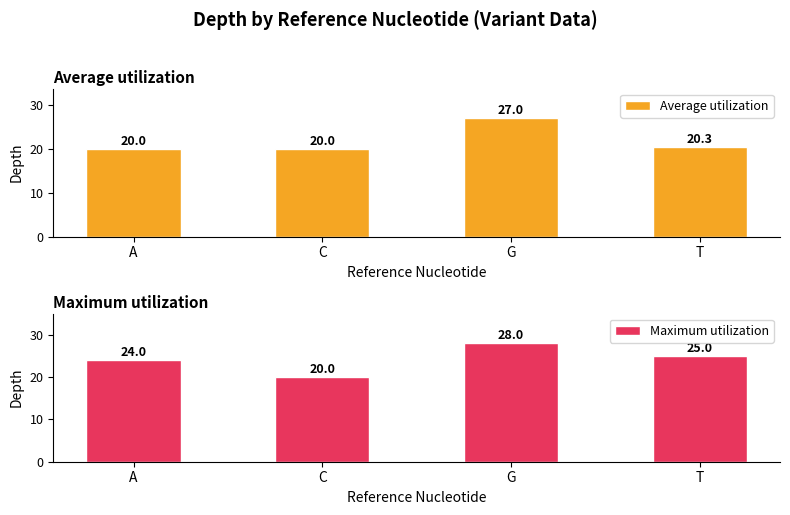

What is the value of the Average utilization bar at the 1st from the left?

20.0